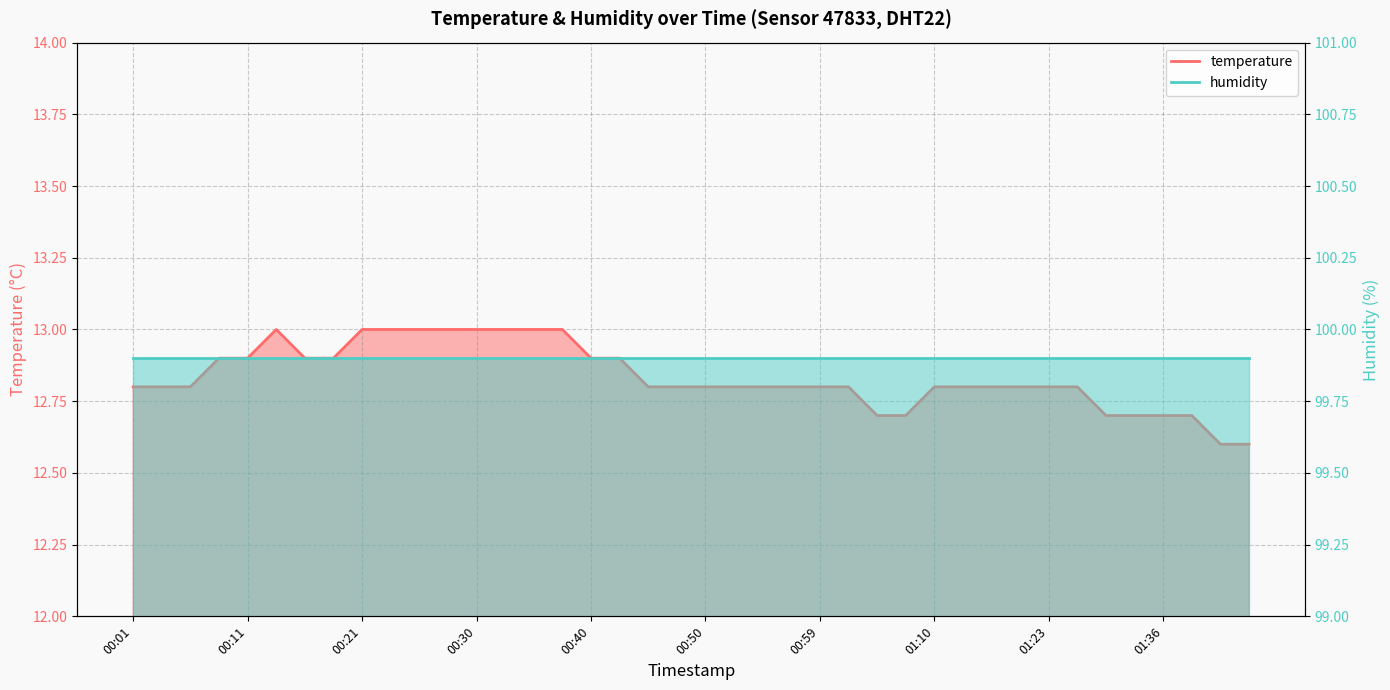

True or false: the data has more than 1 interior local peaks.

False